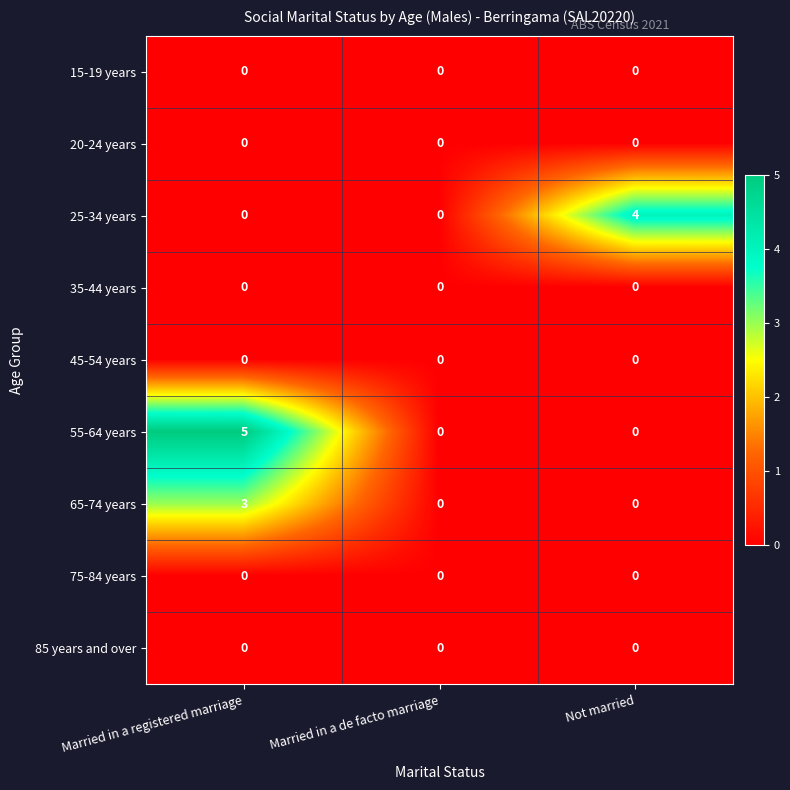

The 85 years and over series shows 0 at Married in a de facto marriage. True or false?

True